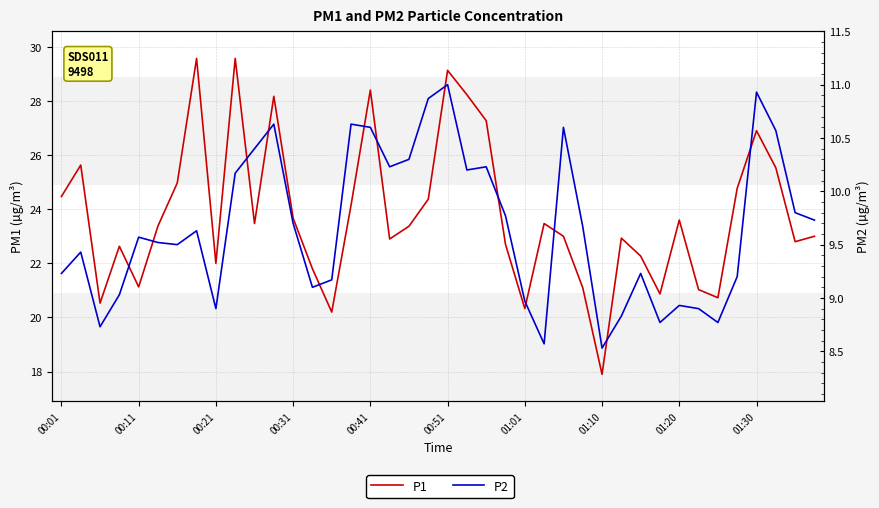

Which series has the largest total across all categories?

P1